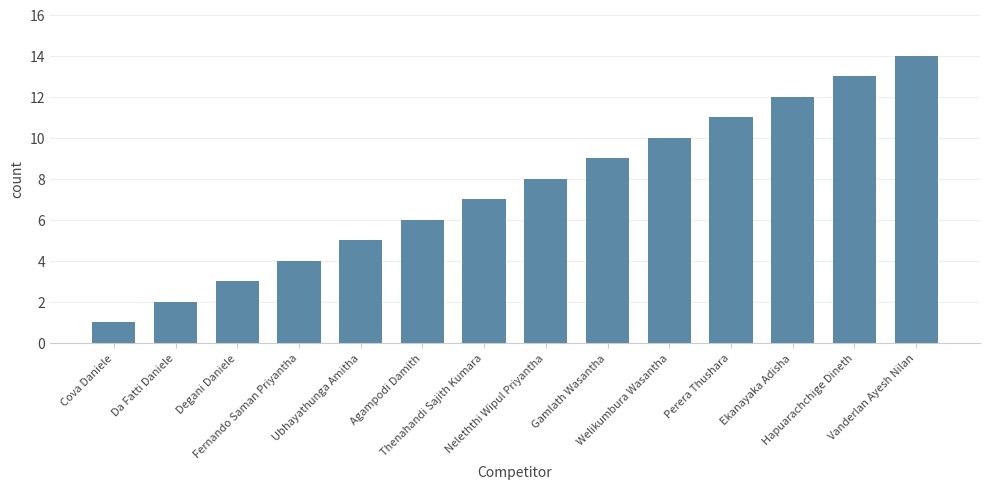

List the labels in order of value, smallest first.

Cova Daniele, Da Fatti Daniele, Degani Daniele, Fernando Saman Priyantha, Ubhayathunga Amitha, Agampodi Damith, Thenahandi Sajith Kumara, Neleththi Wipul Priyantha, Gamlath Wasantha, Welikumbura Wasantha, Perera Thushara, Ekanayaka Adisha, Hapuarachchige Dineth, Vanderlan Ayesh Nilan